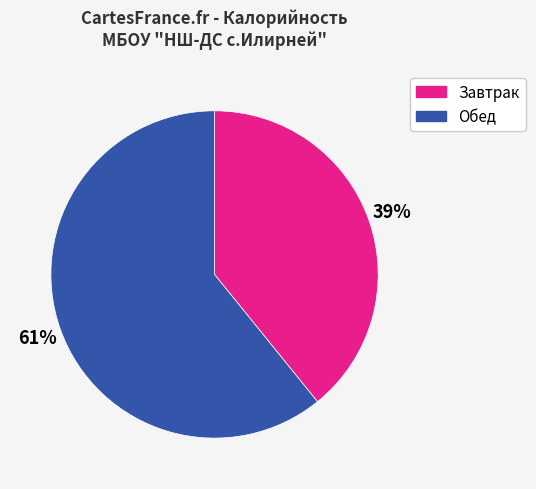

How many slices are in this pie chart?

2